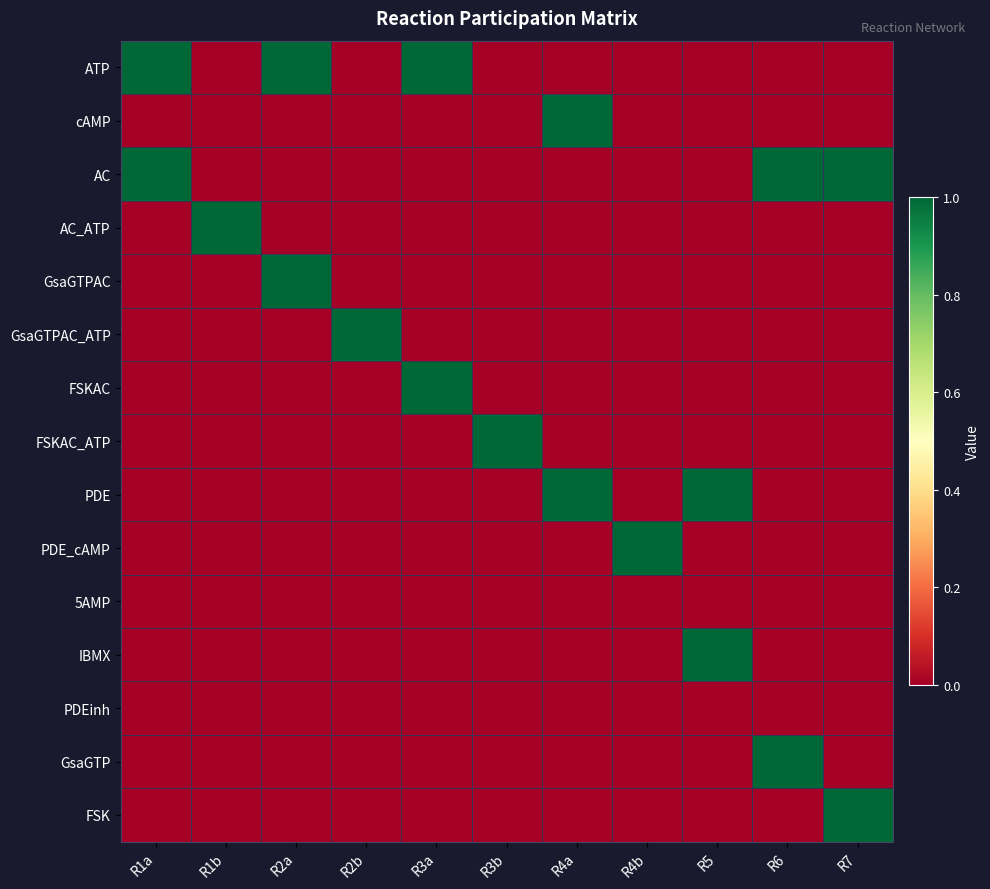

At which category is the sum across all series the highest?

R1a